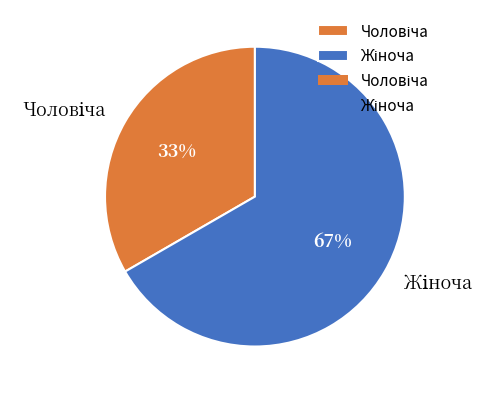

To the nearest percent, what is the average slice percentage?

50%